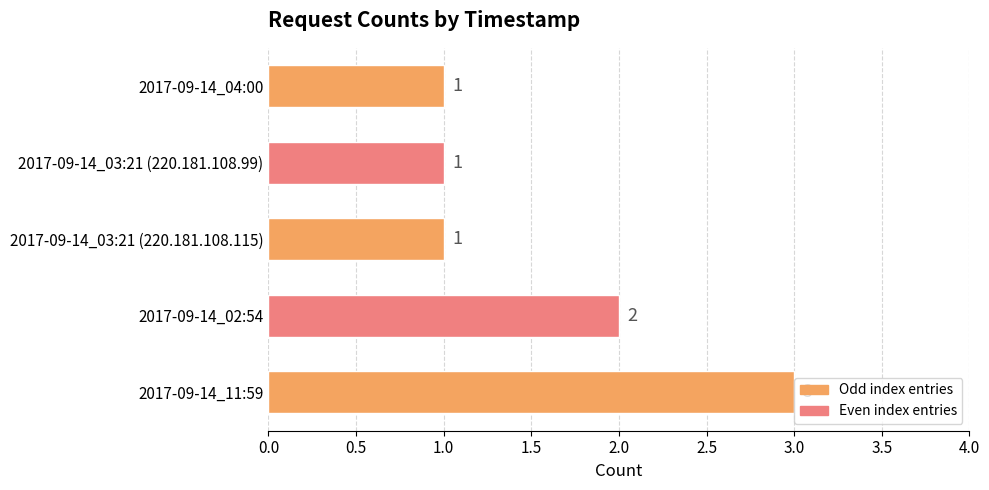

True or false: the data shows 2 at 2017-09-14_02:54.

True